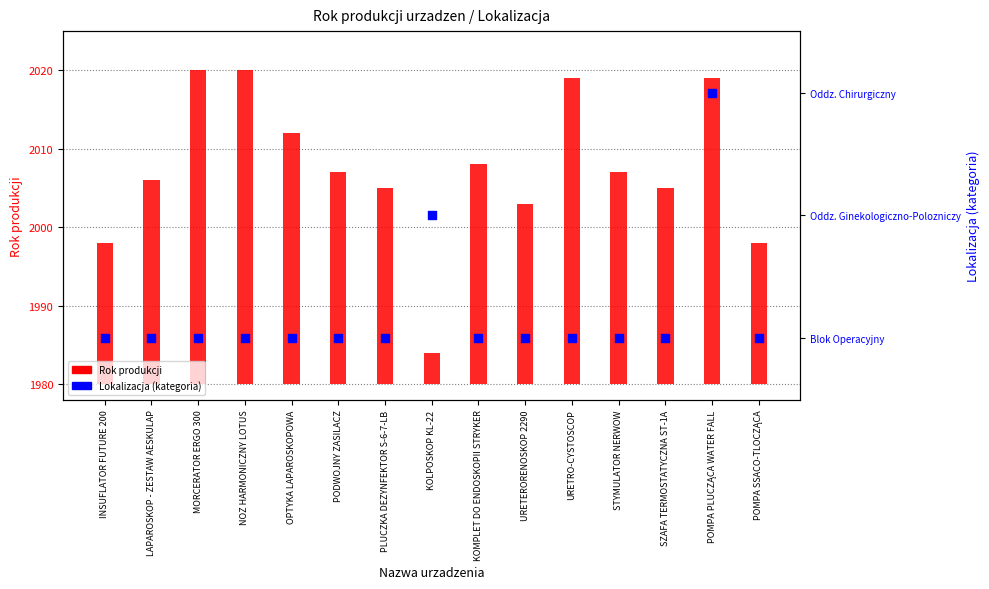

At which category is the sum across all series the highest?

POMPA PLUCZĄCA WATER FALL